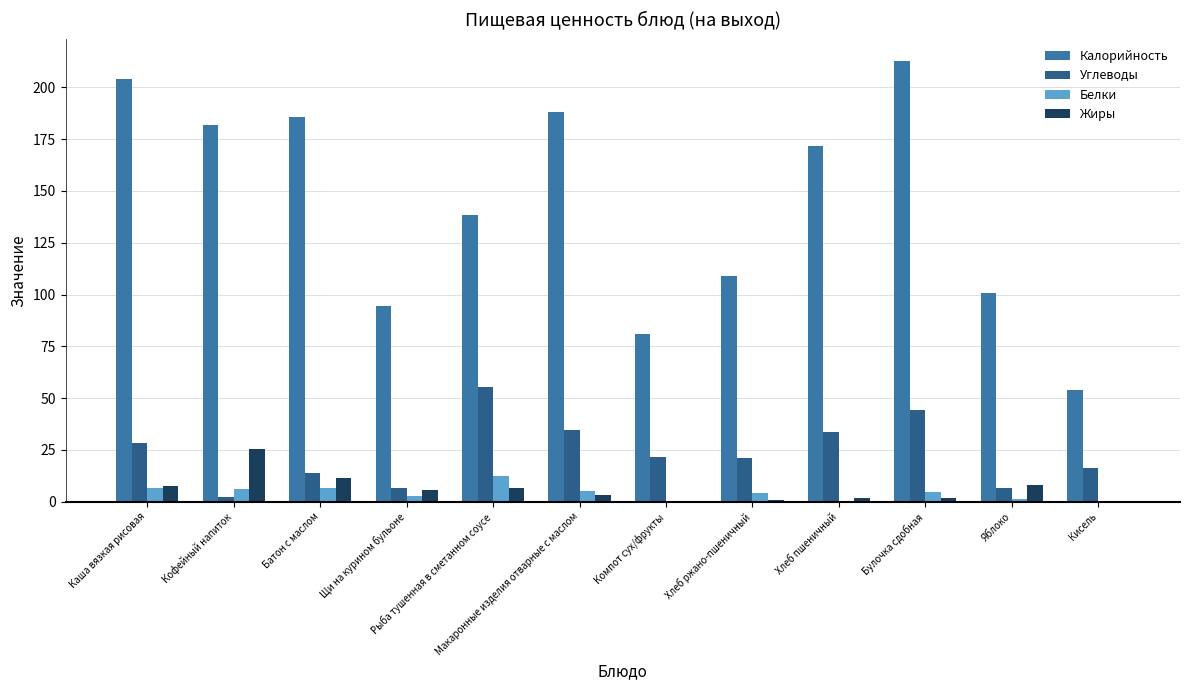

Is the value of Белки at Булочка сдобная greater than the value of Углеводы at Булочка сдобная?

No